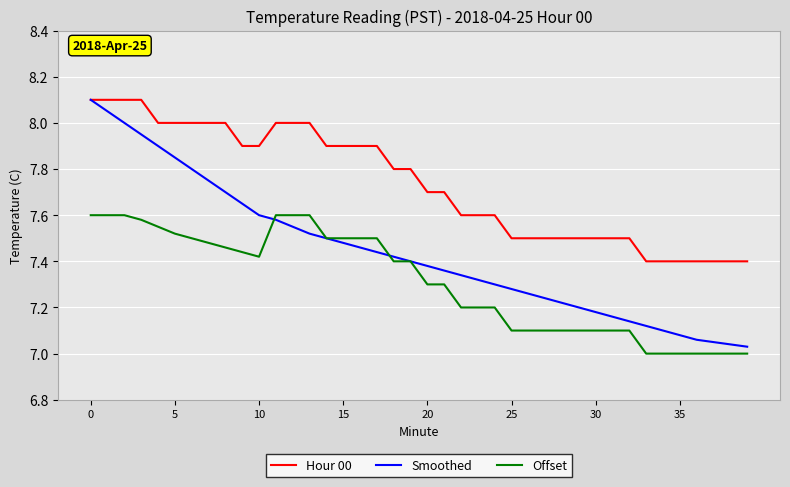

List the series in order of their overall mean, lowest first.

Offset, Smoothed, Hour 00